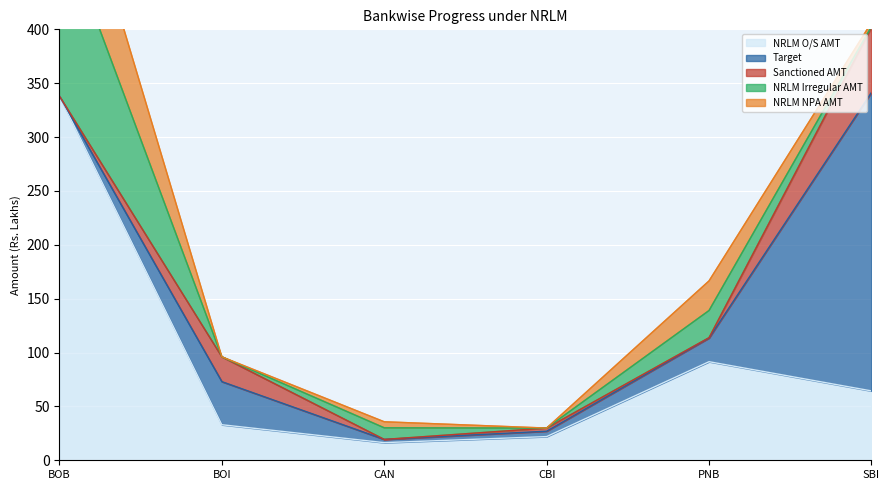

Is it true that NRLM Irregular AMT equals 106.1 at CBI?

False